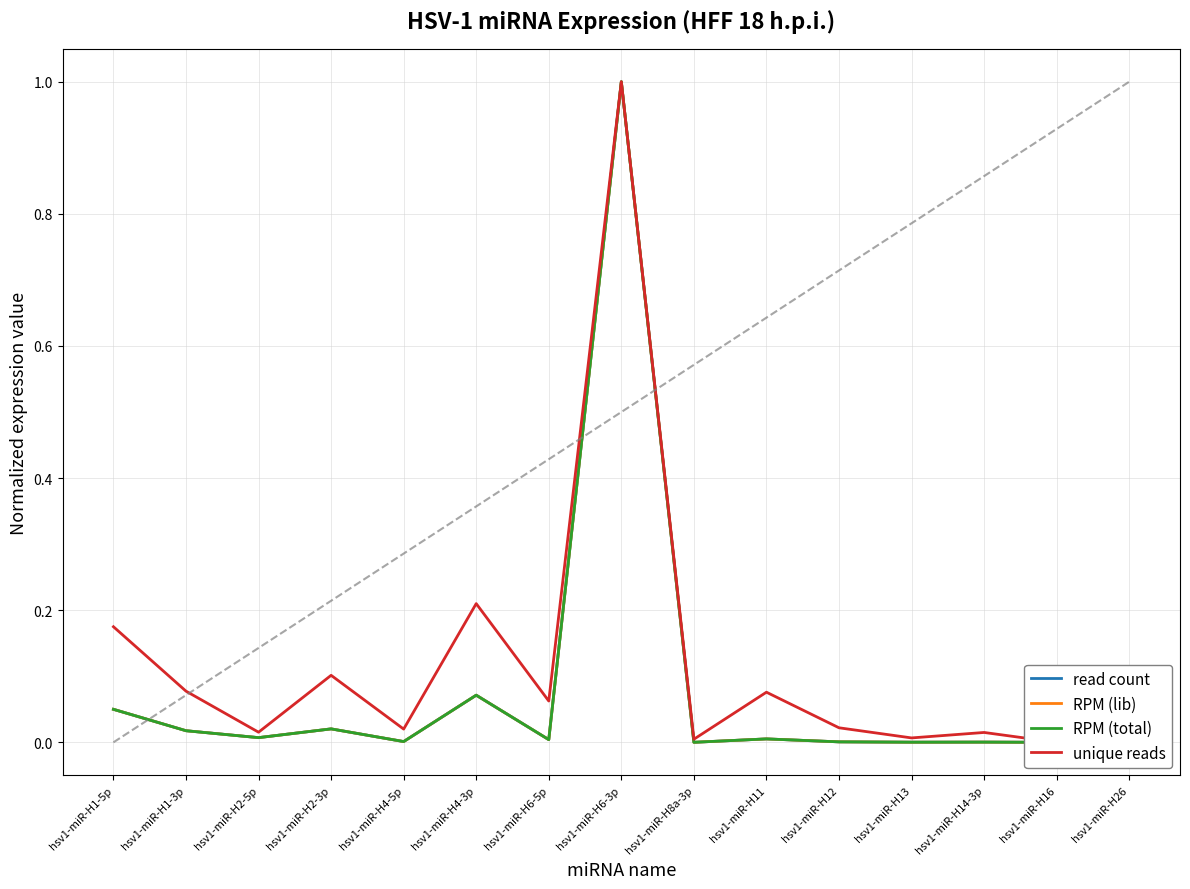

Reading right to left, list all the values displayed in this chart.

read count: 0.0	0.0	0.0	0.0	0.0	0.0	0.0	1.0	0.0	0.1	0.0	0.0	0.0	0.0	0.0
RPM (lib): 0.0	0.0	0.0	0.0	0.0	0.0	0.0	1.0	0.0	0.1	0.0	0.0	0.0	0.0	0.0
RPM (total): 0.0	0.0	0.0	0.0	0.0	0.0	0.0	1.0	0.0	0.1	0.0	0.0	0.0	0.0	0.0
unique reads: 0.0	0.0	0.0	0.0	0.0	0.1	0.0	1.0	0.1	0.2	0.0	0.1	0.0	0.1	0.2